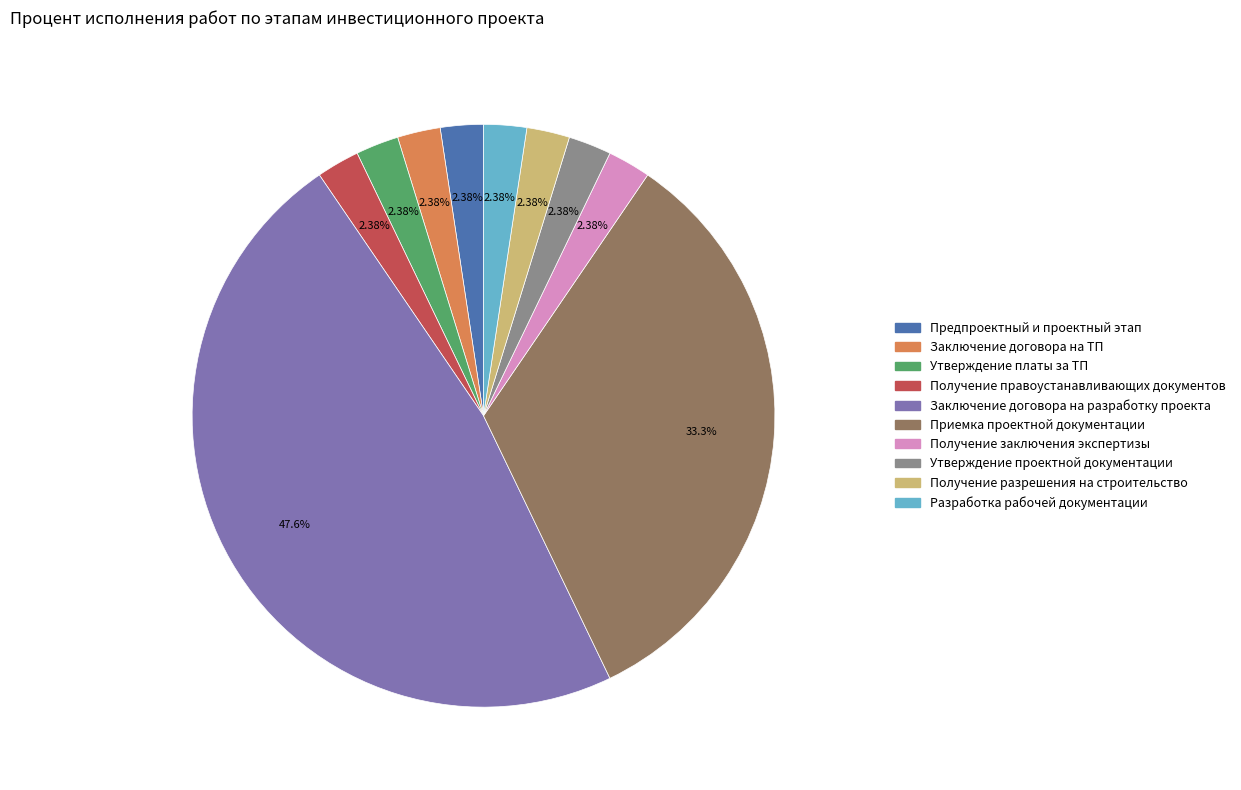

True or false: Приемка проектной документации accounts for 52% of the total.

False